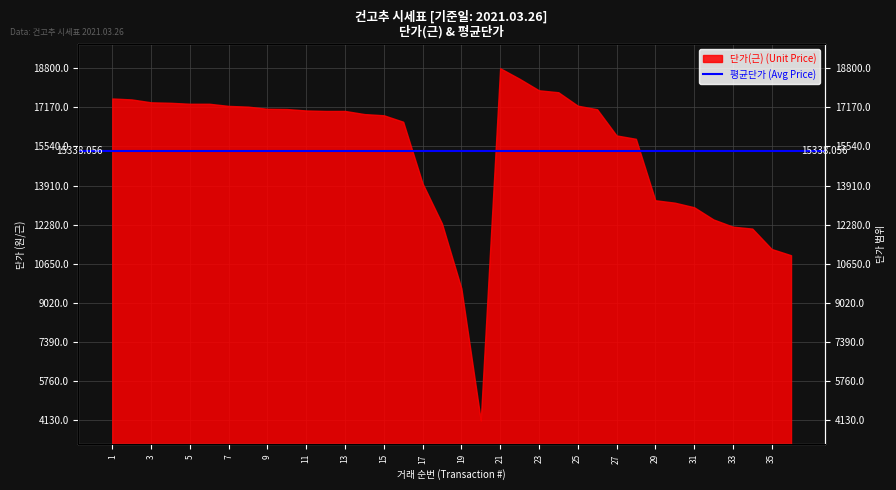

Between 29 and 25, which is larger?

25